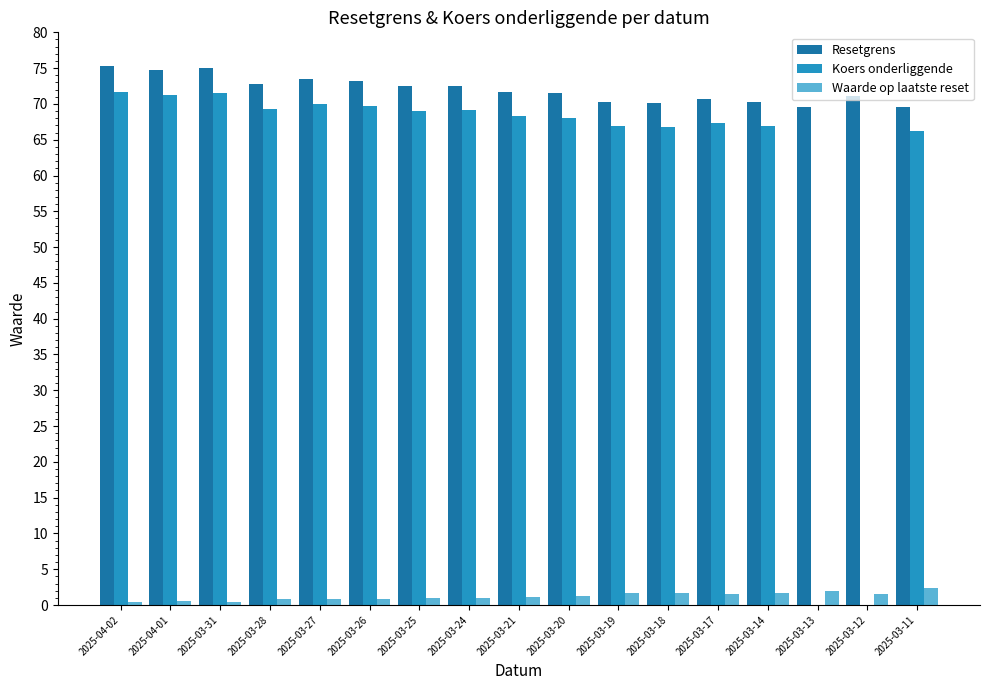

What is the greatest value displayed?

75.3